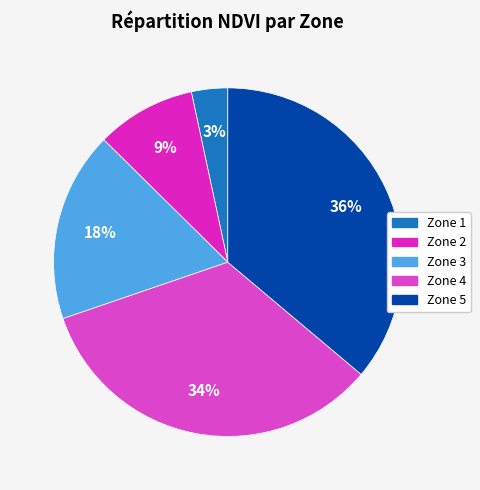

The Zone 2 slice represents 9% of the pie. True or false?

True